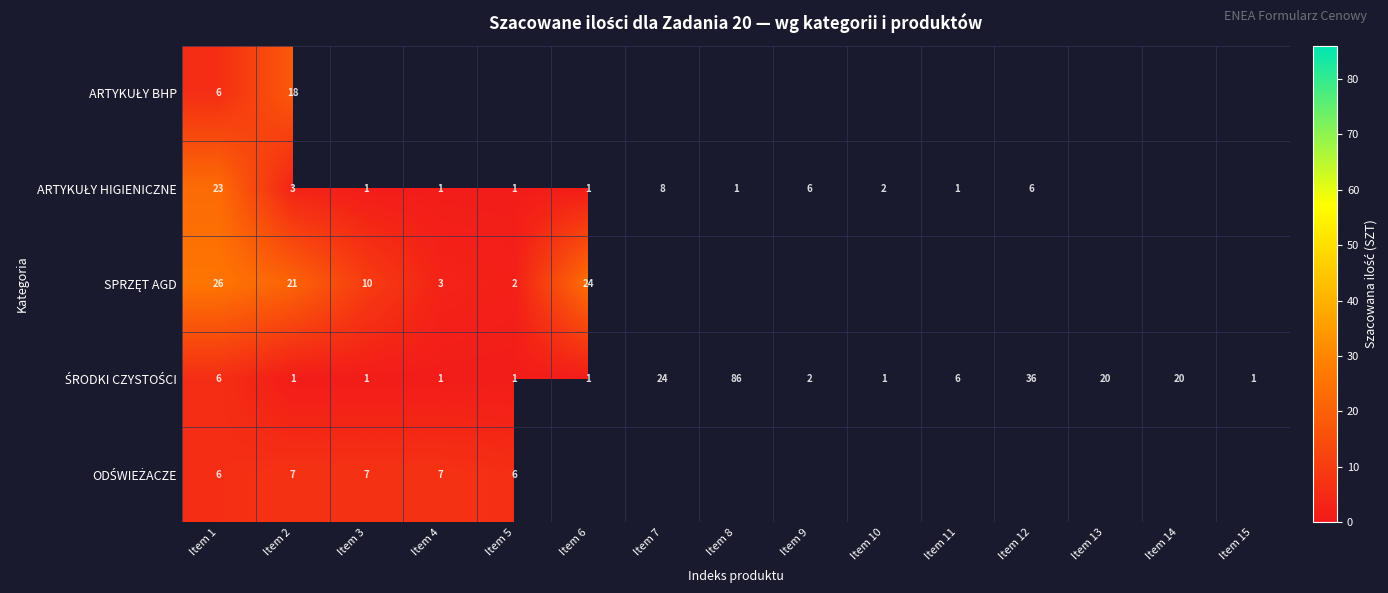

Which series has the largest total across all categories?

ŚRODKI CZYSTOŚCI